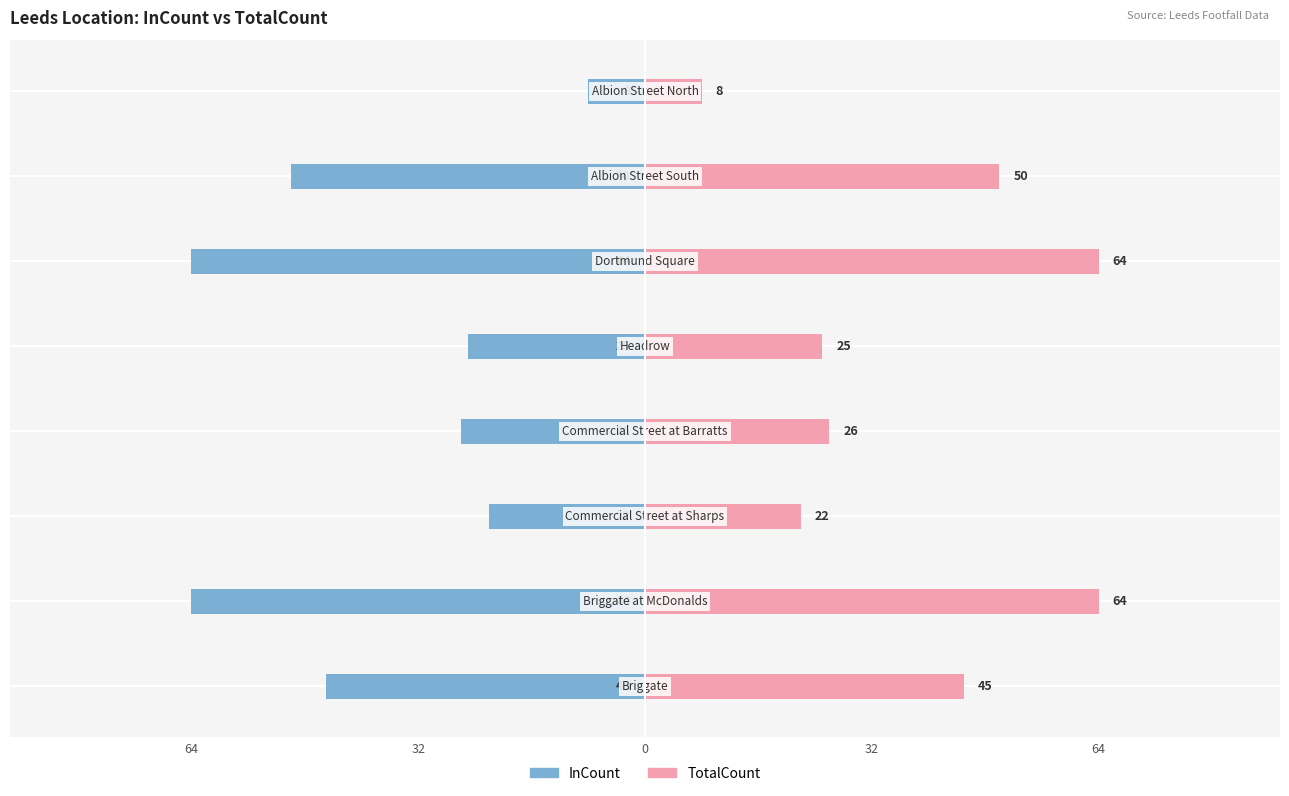

Reading left to right, list all the values displayed in this chart.

InCount: -45	-64	-22	-26	-25	-64	-50	-8
TotalCount: 45	64	22	26	25	64	50	8